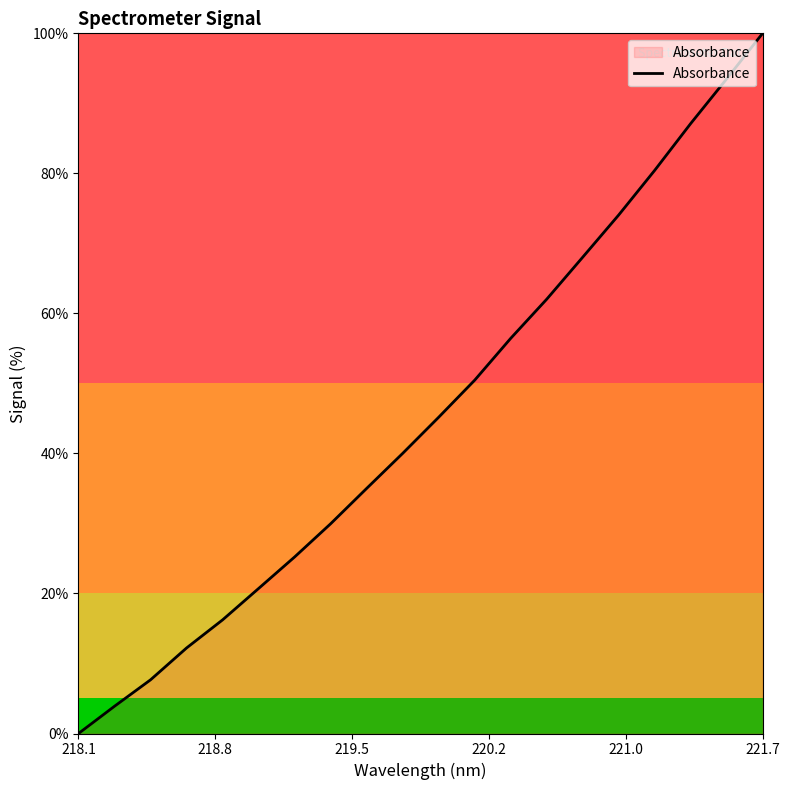

Reading left to right, extract all data points from this chart.

0.0	3.9	7.7	12.2	16.2	20.7	25.2	30.0	35.0	40.0	45.2	50.5	56.4	62.0	68.0	74.1	80.4	87.1	93.5	100.0